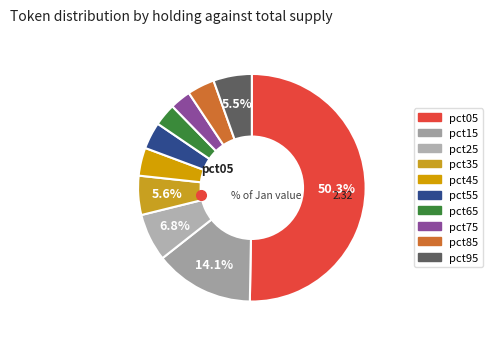

To the nearest percent, what percentage of the pie is pct35?

6%